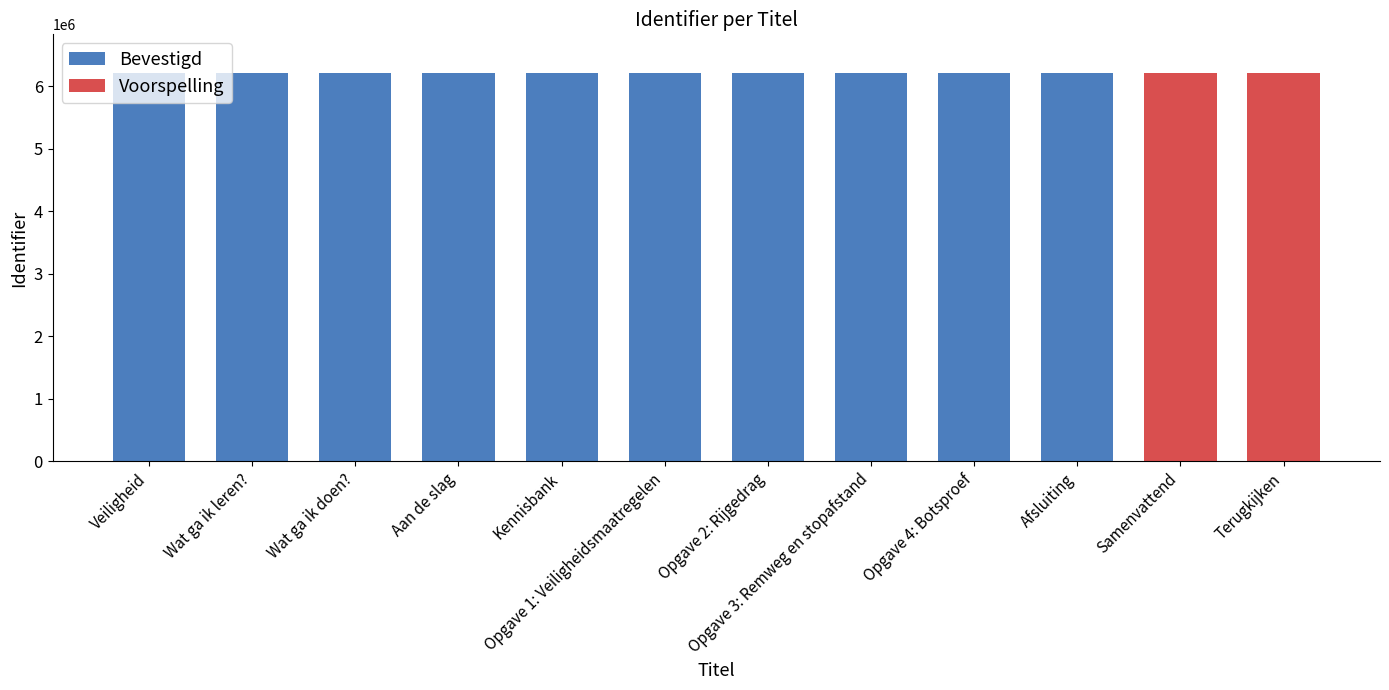

Is it true that the value at Wat ga ik doen? is 9772054?

False